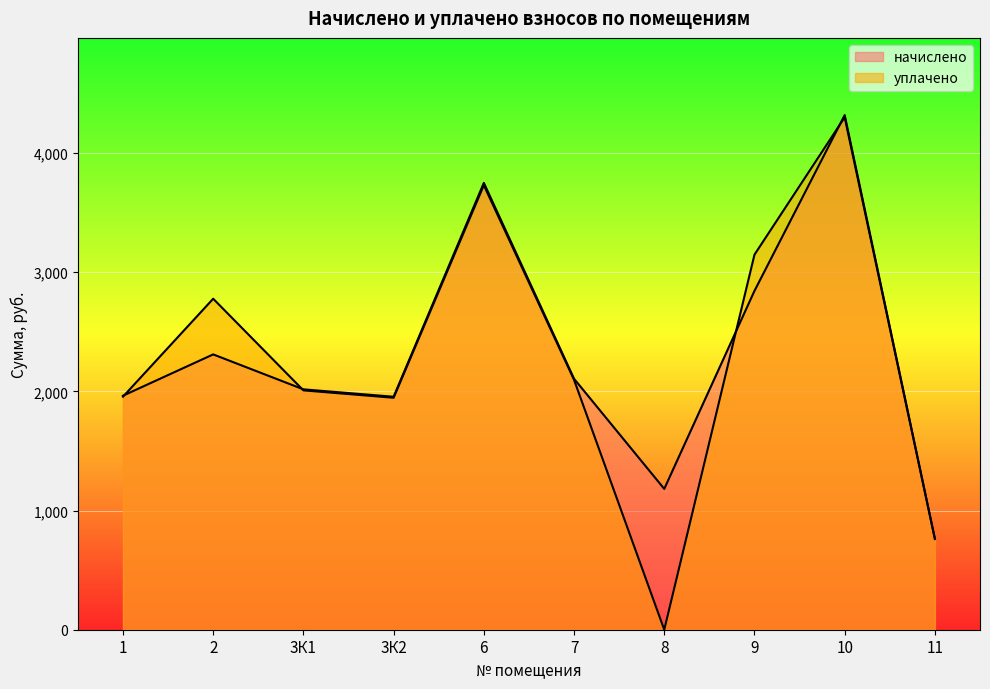

How many data points does each series have?

10